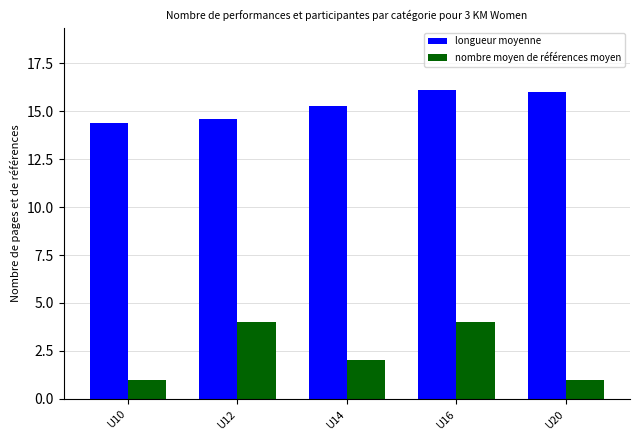

How many series are shown in this chart?

2